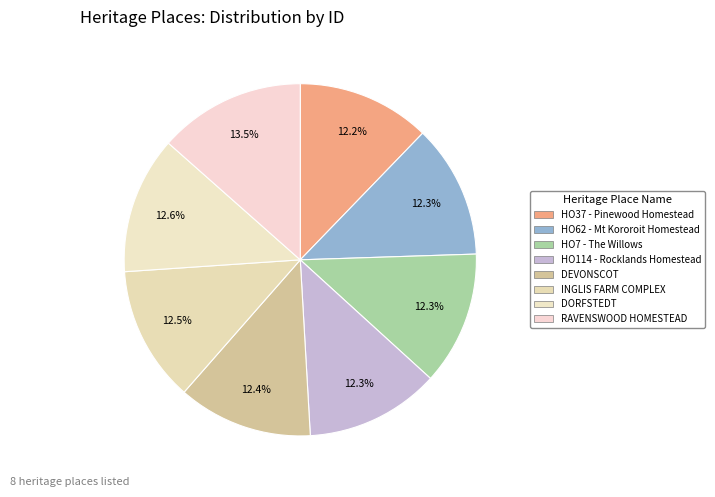

To the nearest percent, what is the average slice percentage?

12%